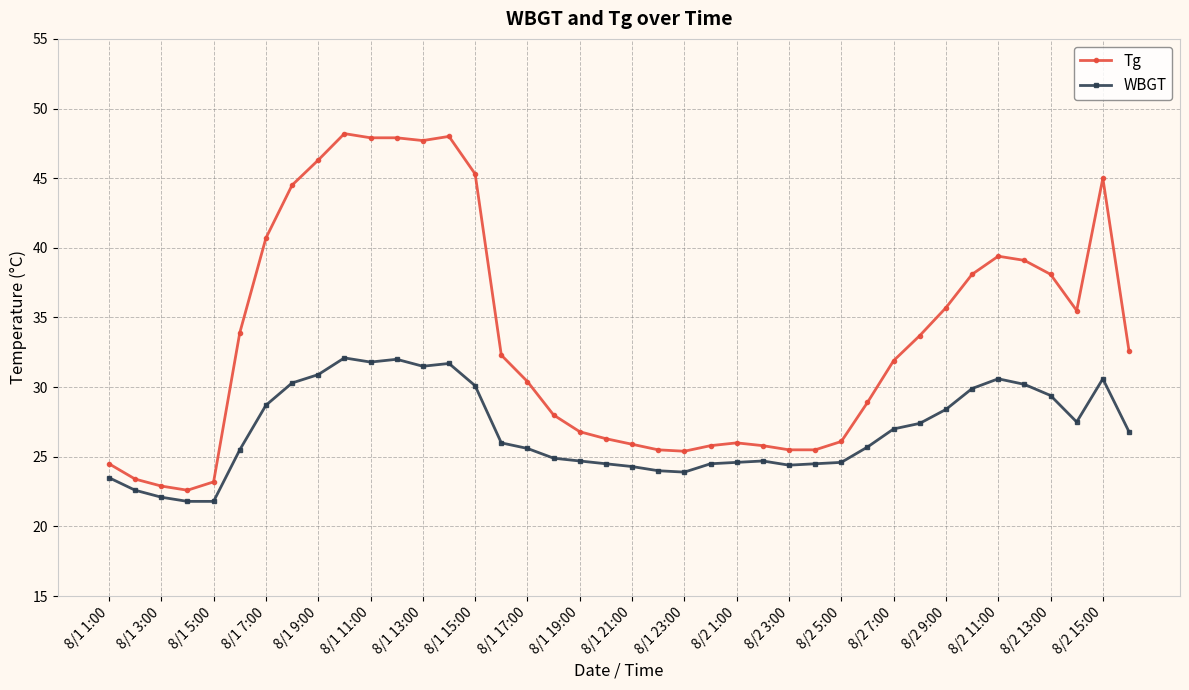

What is the sum of all WBGT values?

1075.1